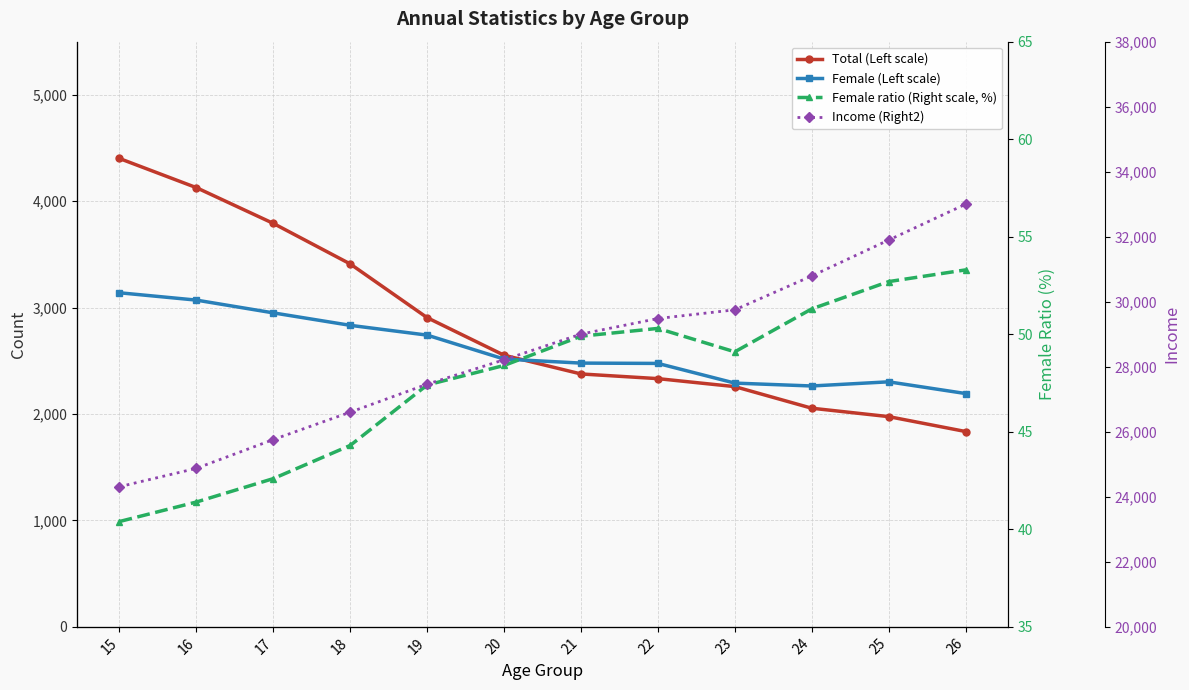

What value does the Income (Right2) series have at 21?

29005.0